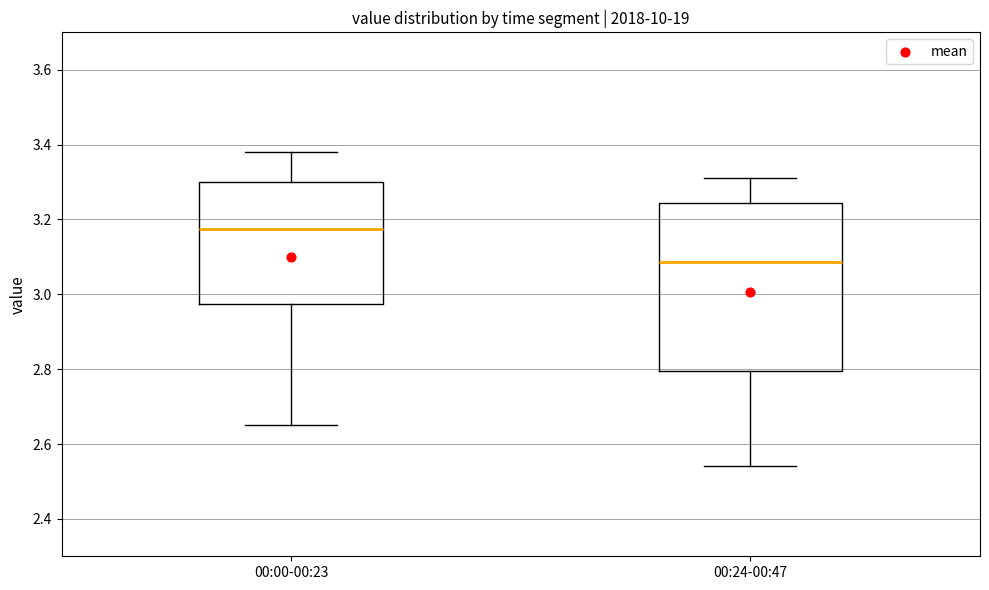

Comparing the boxes themselves (not the whiskers), which one is the tallest?

00:24-00:47